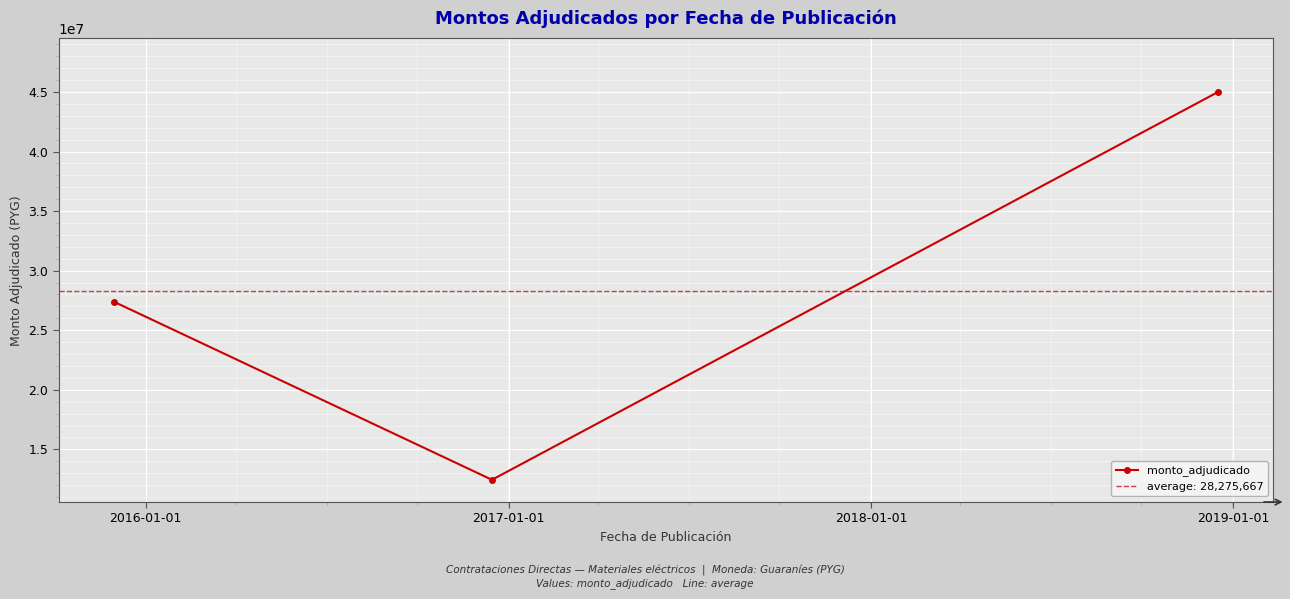

What is the minimum value for monto_adjudicado?

12442000